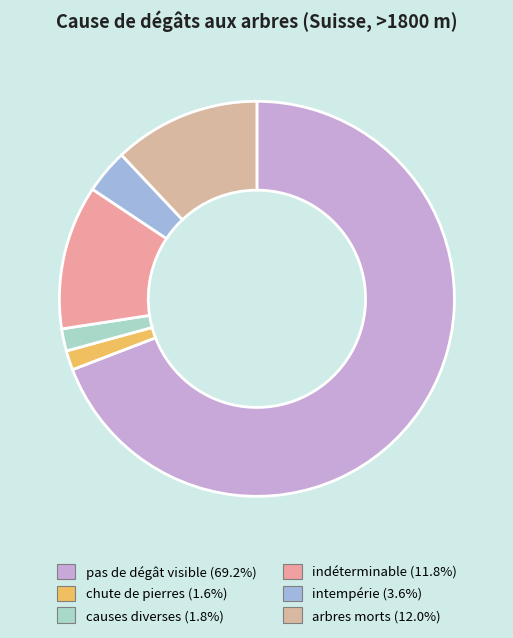

To the nearest percent, what is the difference between the intempérie and chute de pierres slice percentages?

2%